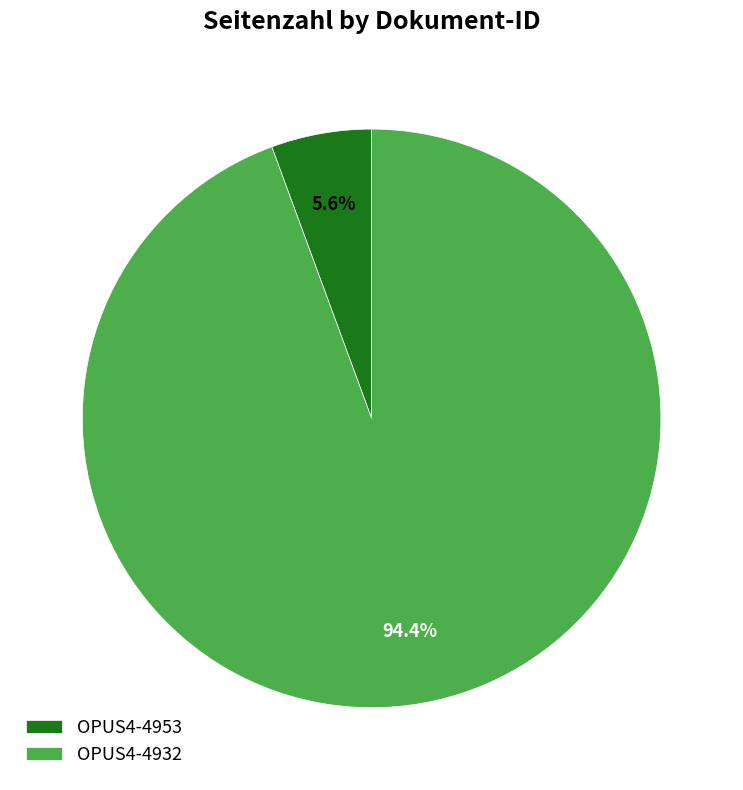

How many slices are in this pie chart?

2